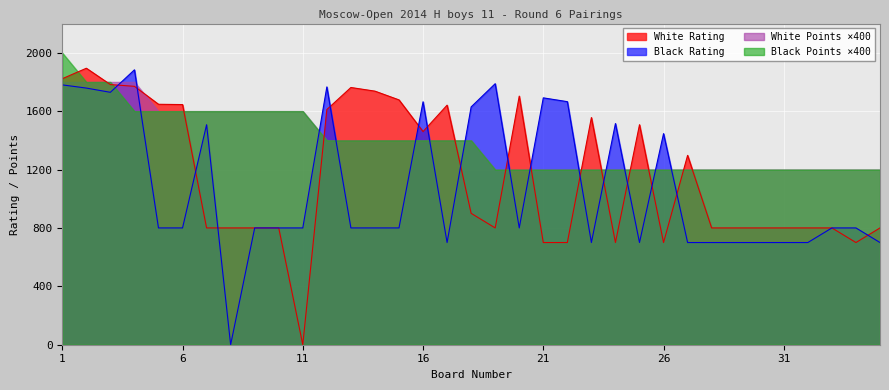

What is the value of the Black Points point at the 20th from the left?

3.0